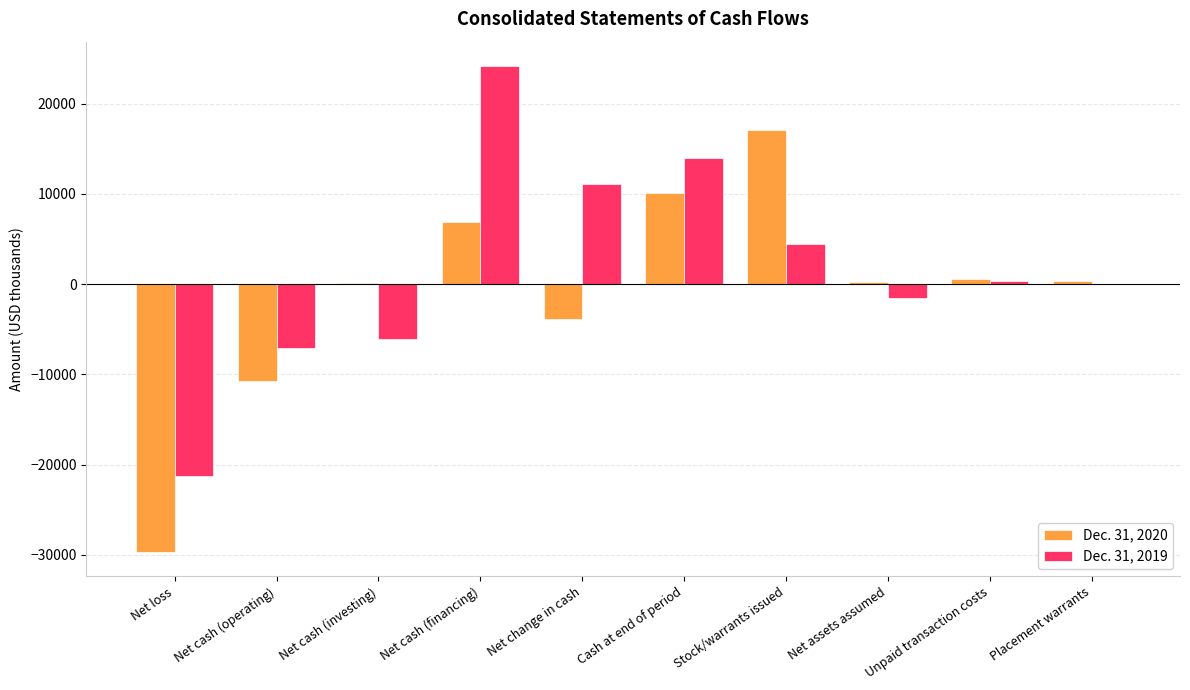

How many categories are shown in the chart?

10